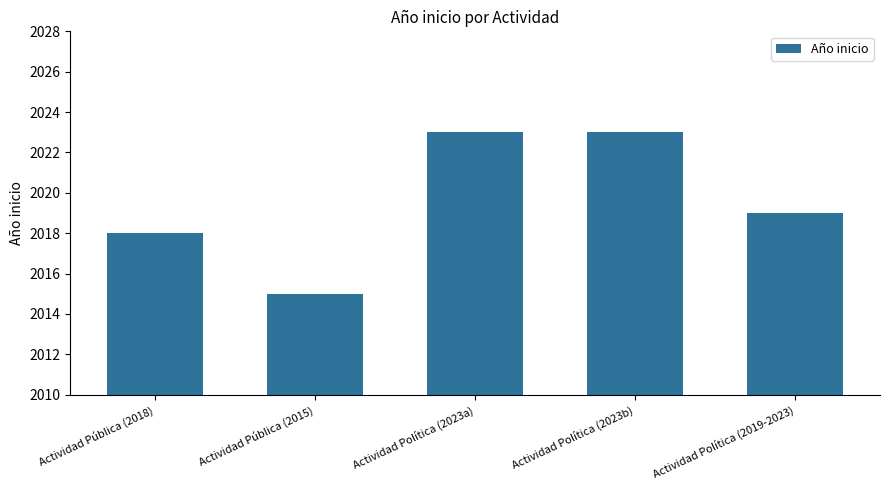

What is the value of the 4th bar from the left?

2023